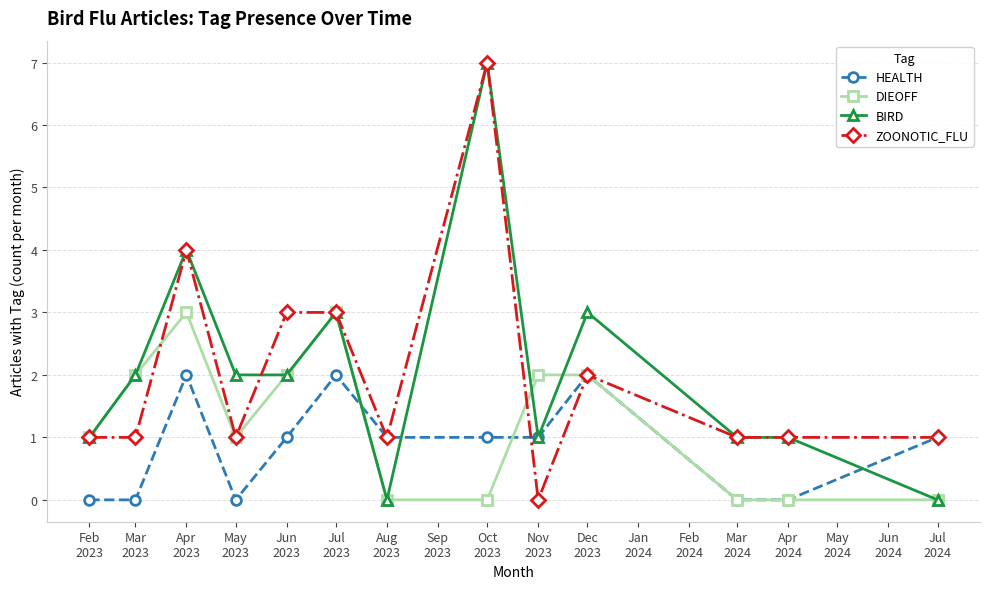

Reading left to right, list all the values displayed in this chart.

HEALTH: 0	0	2	0	1	2	1	1	1	2	0	0	1
DIEOFF: 1	2	3	1	2	3	0	0	2	2	0	0	0
BIRD: 1	2	4	2	2	3	0	7	1	3	1	1	0
ZOONOTIC_FLU: 1	1	4	1	3	3	1	7	0	2	1	1	1